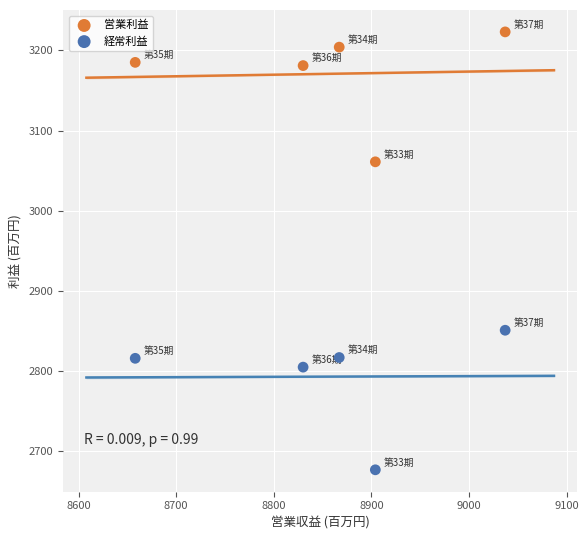

Which series has the largest Y range (max minus min)?

経常利益